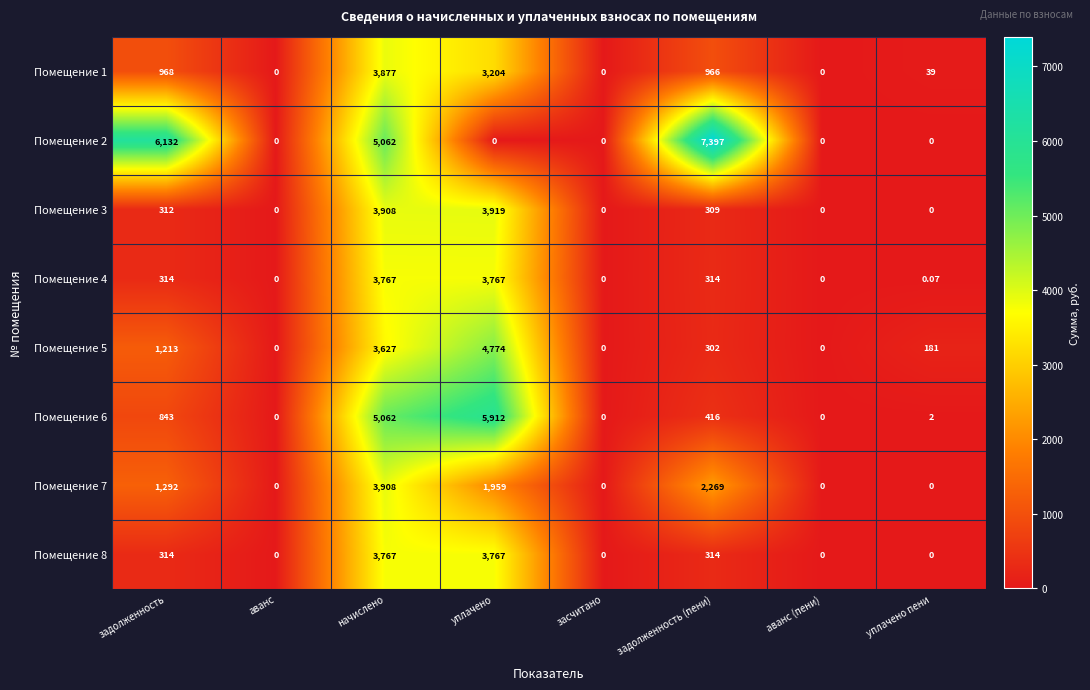

Which category has the highest value across all series?

задолженность (пени)